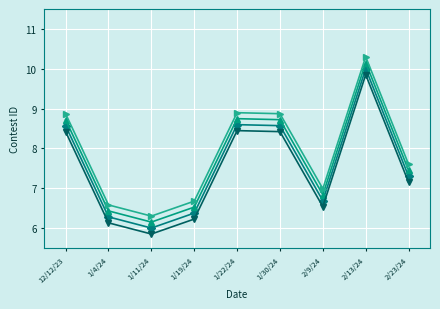

At which category is the sum across all series the highest?

2/13/24